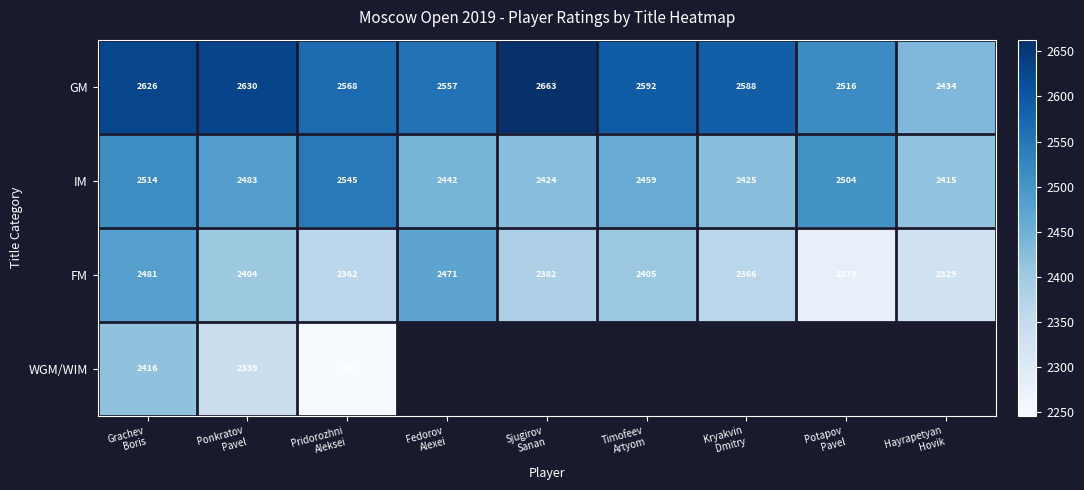

What is the lowest value of the FM series?

2279